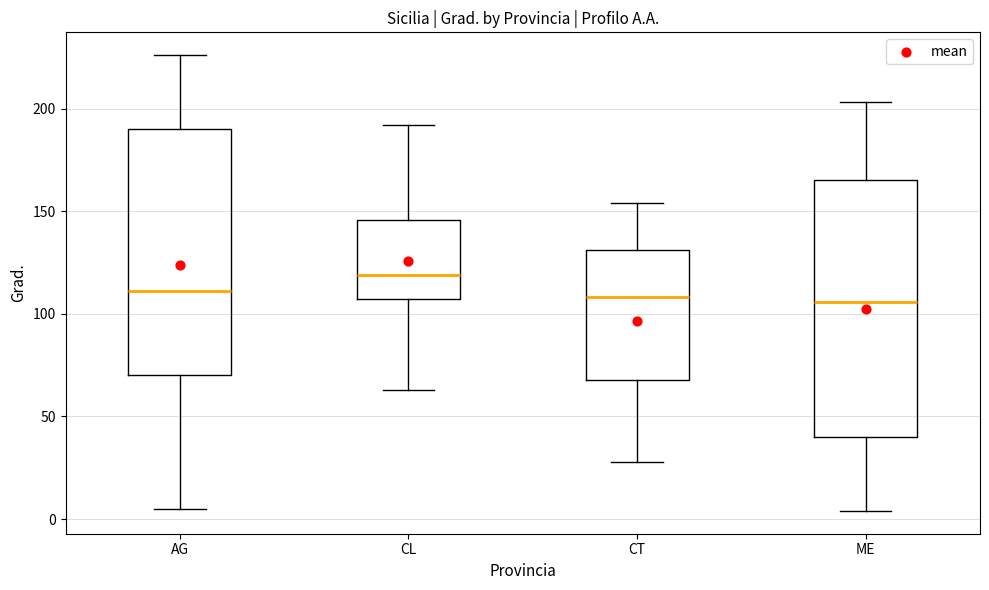

Reading left to right, transcribe this box plot: for each box, give where its median line is, the range the box spans, and where its two whiskers end, as read against the y-axis. The values are not printed on the chart, so give them approximately, as read against the axis.

AG: median 110, box 70 to 190, whiskers 5 to 225
CL: median 120, box 105 to 145, whiskers 65 to 190
CT: median 110, box 70 to 130, whiskers 30 to 155
ME: median 105, box 40 to 165, whiskers 5 to 205